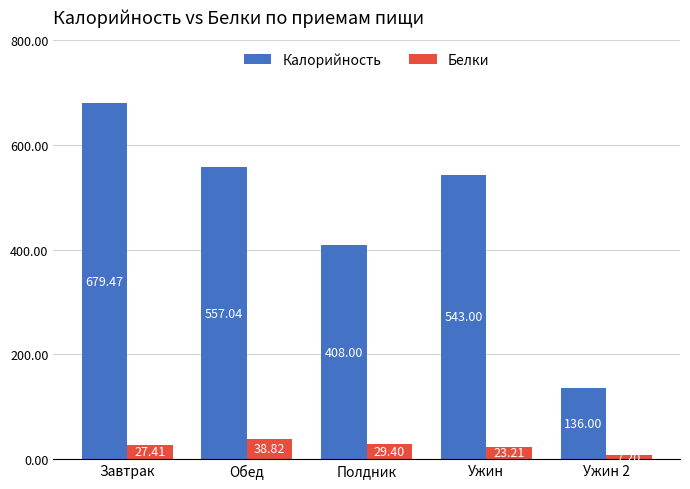

What is the difference between the maximum and second lowest values in the Калорийность series?

271.5